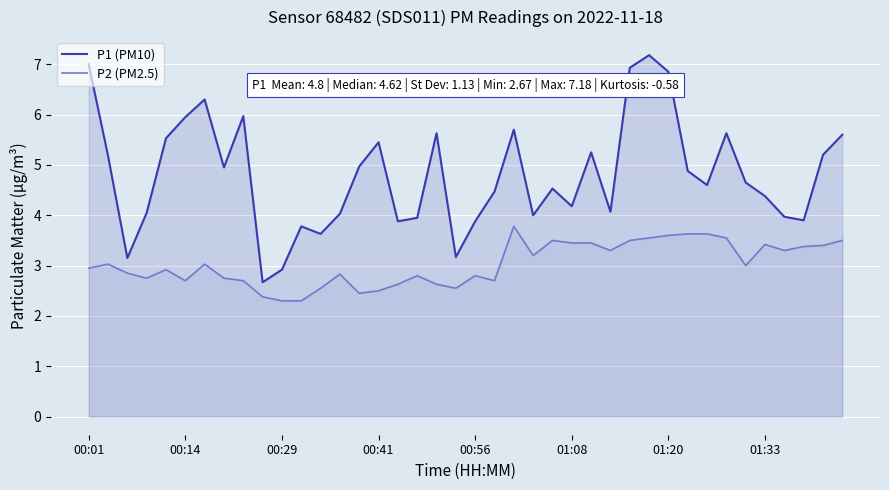

What is the value of the P1 (PM10) point at the 12th from the left?

3.8